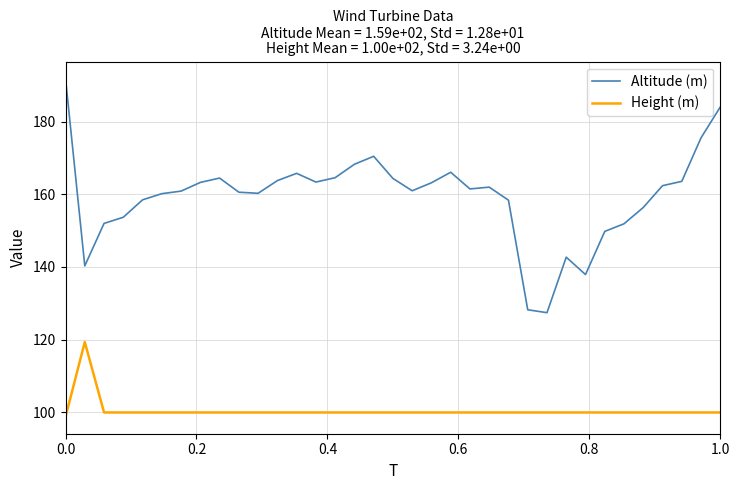

How many categories are shown in the chart?

35